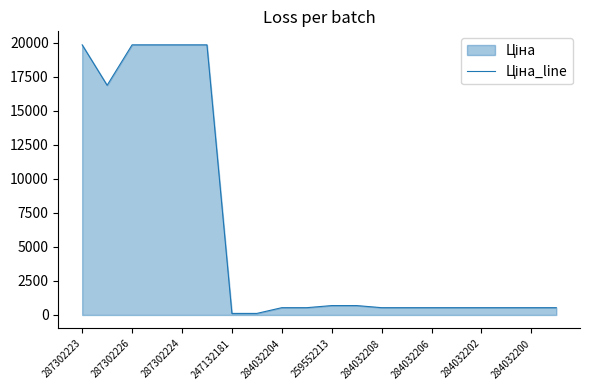

What is the ratio of the value at 284032208 to the value at 284032206?

1.0